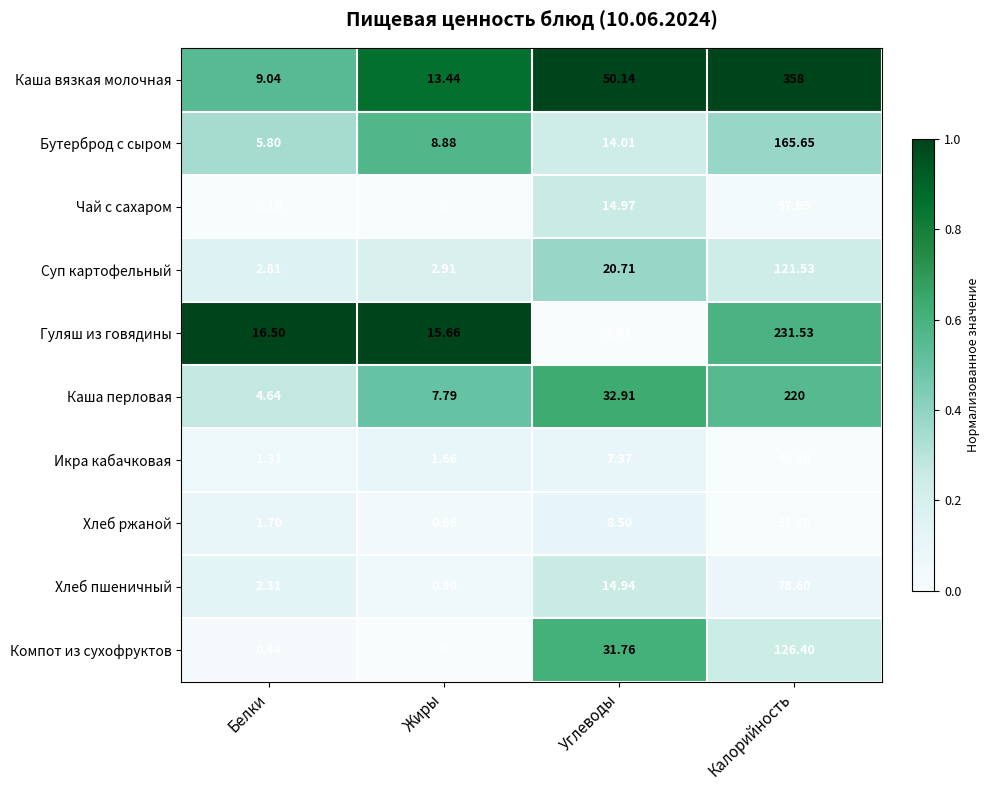

Which label corresponds to the largest value in the chart?

Калорийность